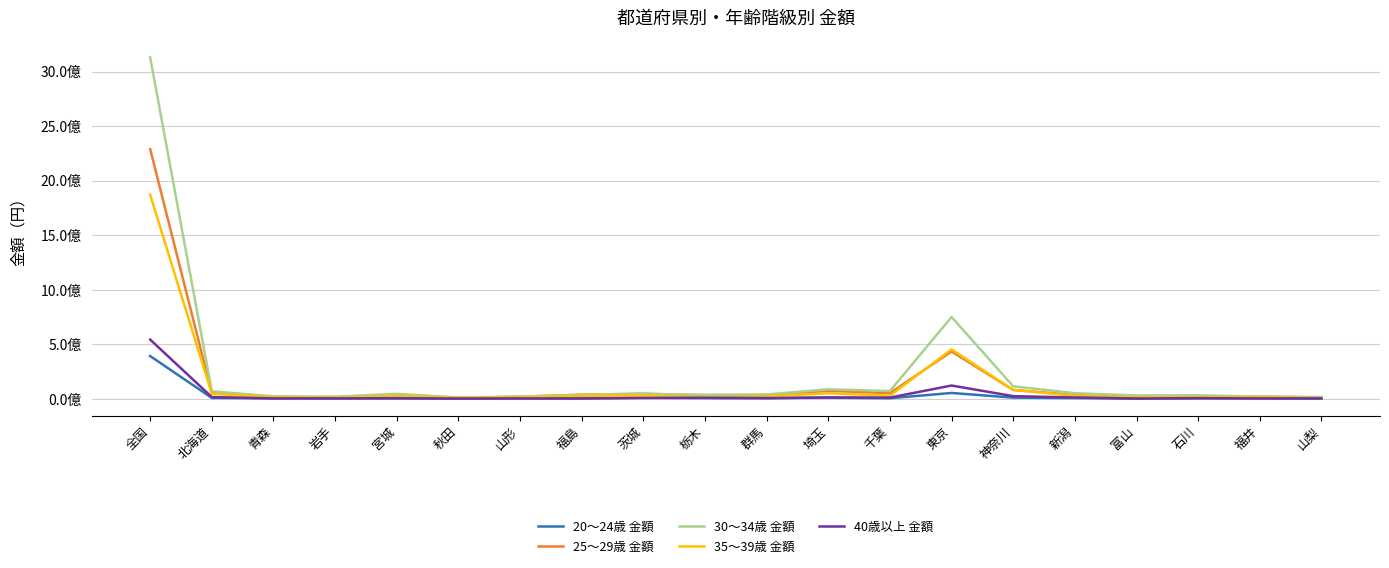

What are all the series names shown in the legend?

20～24歳 金額, 25～29歳 金額, 30～34歳 金額, 35～39歳 金額, 40歳以上 金額